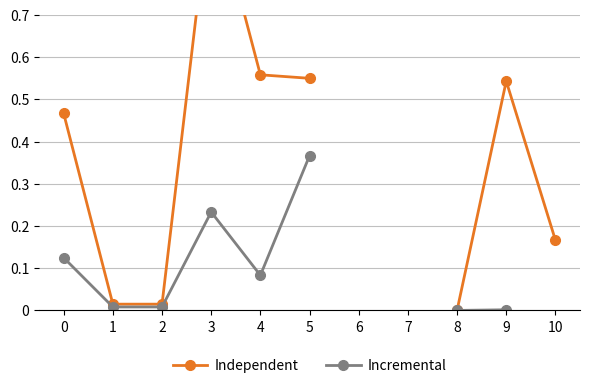

Where is Incremental nearest to the value 0?

8